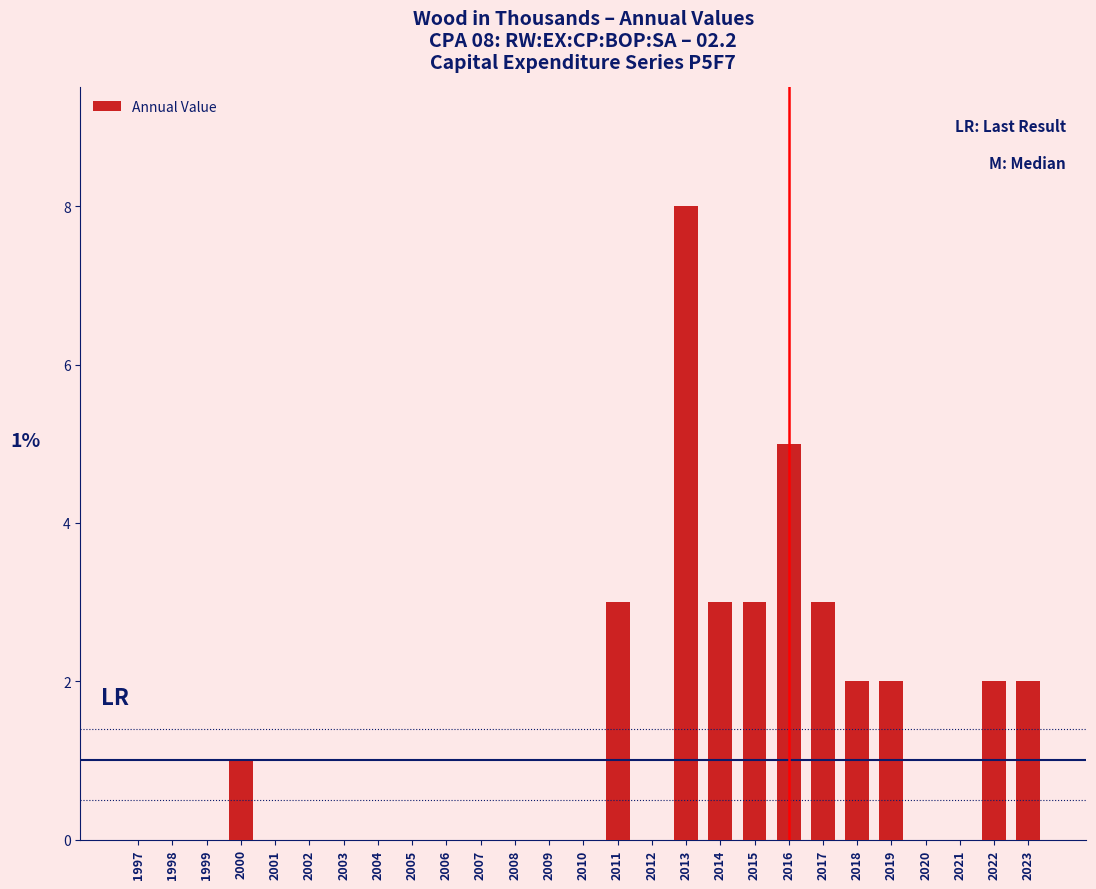

Reading right to left, list all the values displayed in this chart.

2023=2	2022=2	2021=0	2020=0	2019=2	2018=2	2017=3	2016=5	2015=3	2014=3	2013=8	2012=0	2011=3	2010=0	2009=0	2008=0	2007=0	2006=0	2005=0	2004=0	2003=0	2002=0	2001=0	2000=1	1999=0	1998=0	1997=0